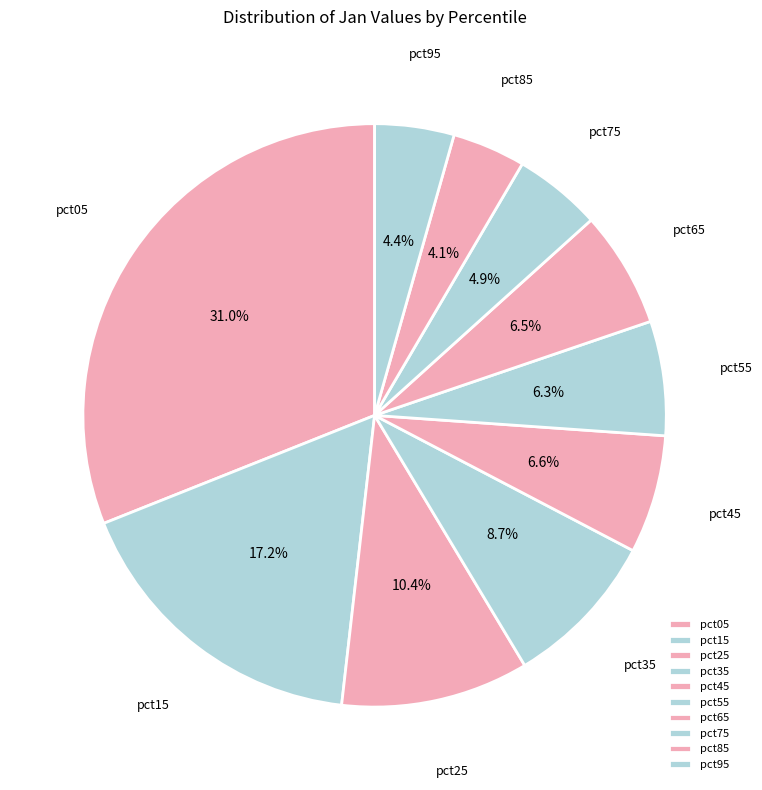

Count the number of slices in the pie.

10